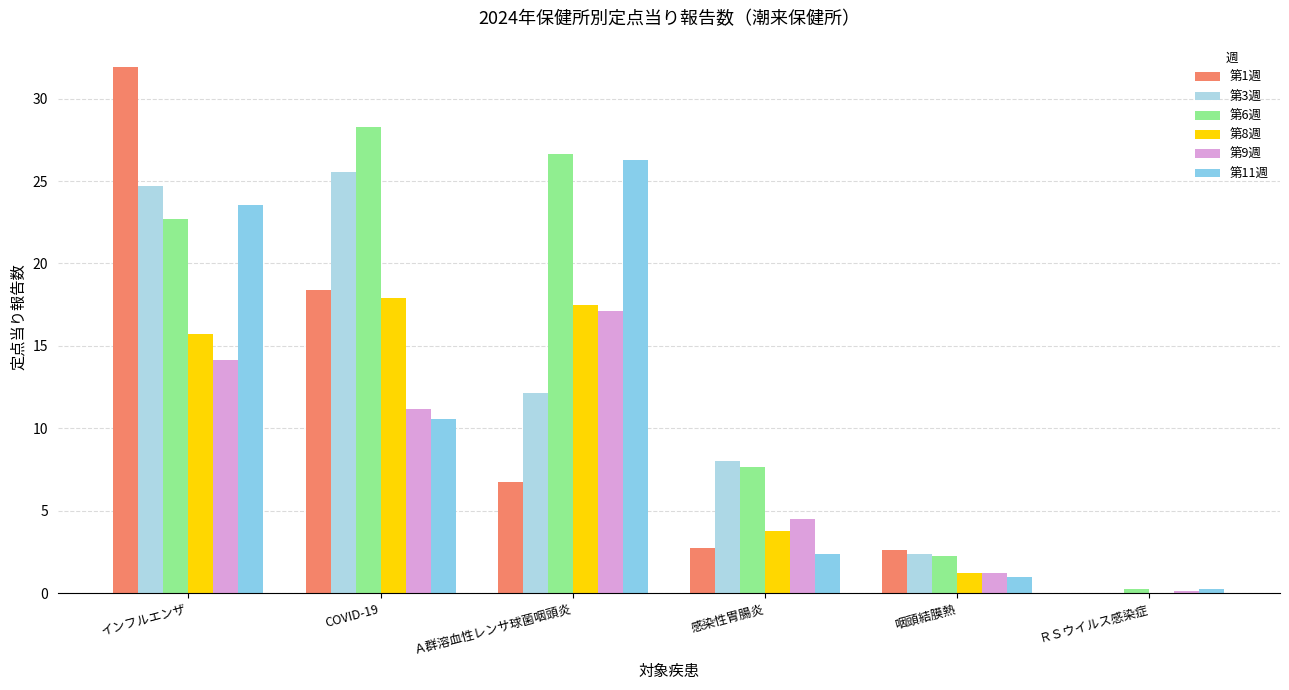

Read the 第6週 value at 感染性胃腸炎.

7.6